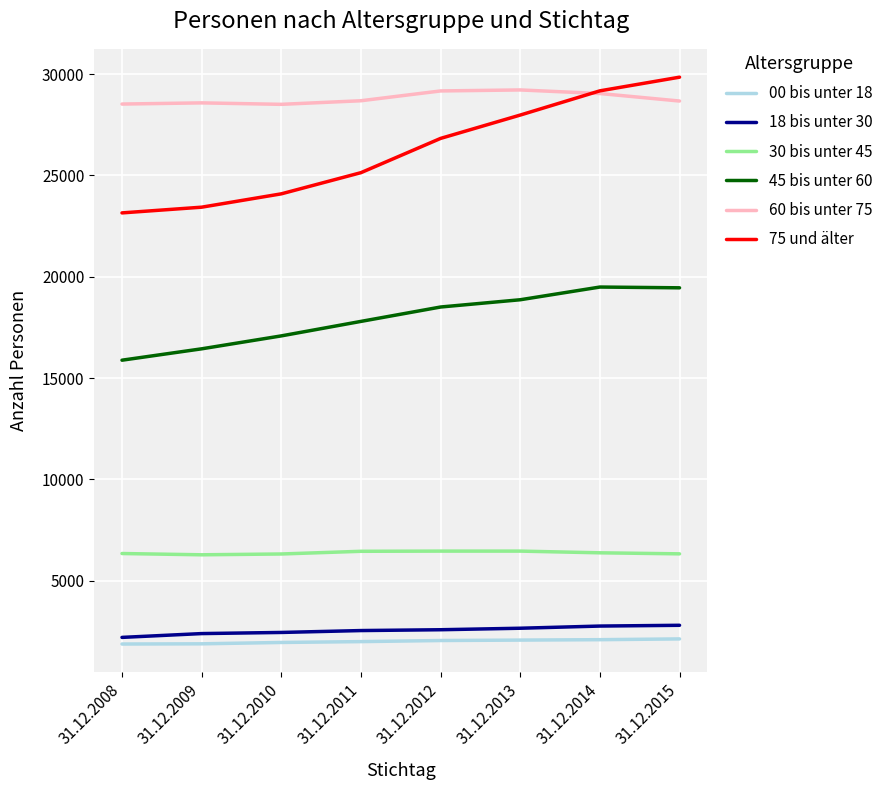

Is the value of 00 bis unter 18 at 31.12.2012 greater than the value of 75 und älter at 31.12.2013?

No